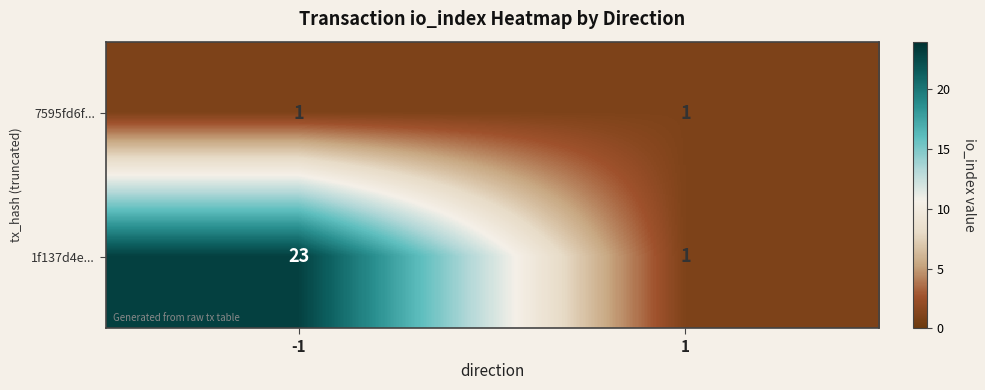

What is the maximum value shown in the chart?

23